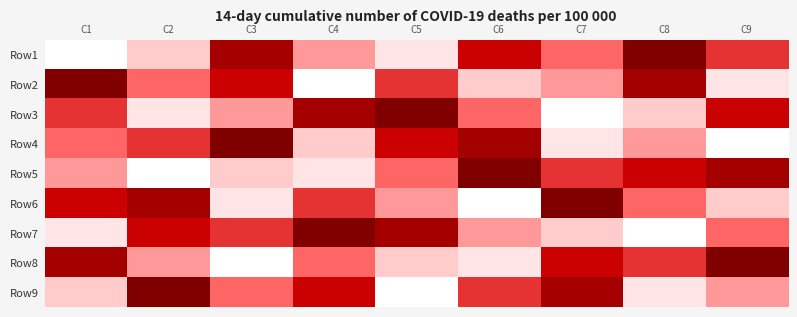

At which category does the chart reach its peak across all series?

C8